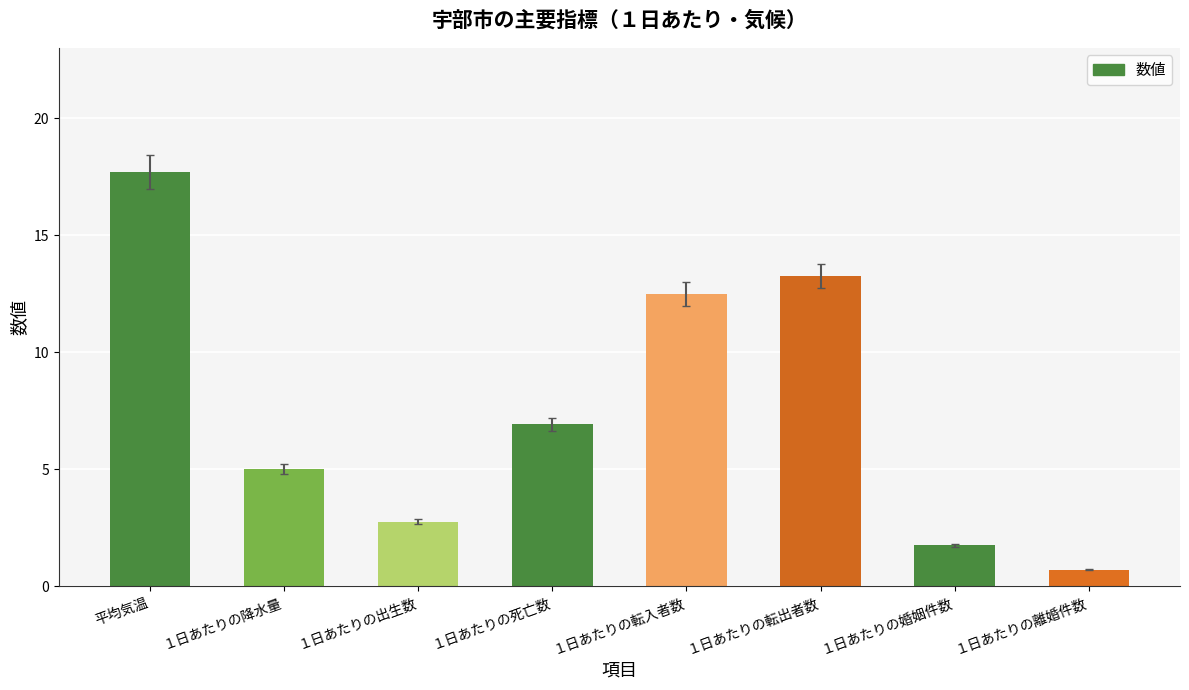

How many values exceed 6?

4